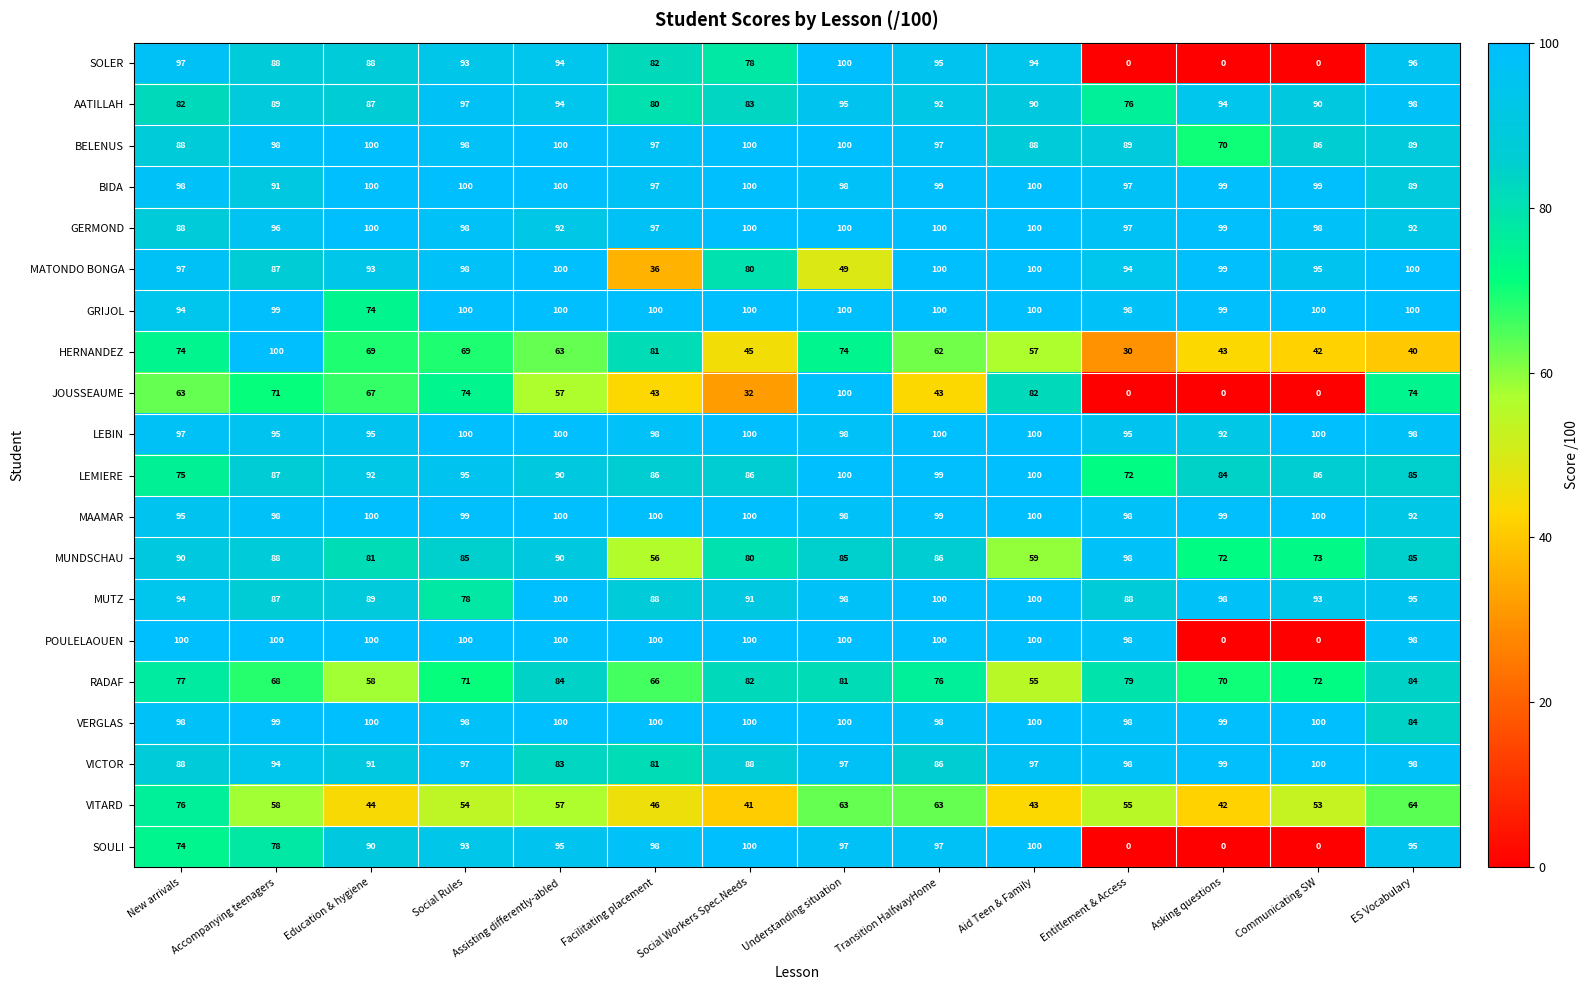

Which category has the lowest value in the GRIJOL series?

Education & hygiene